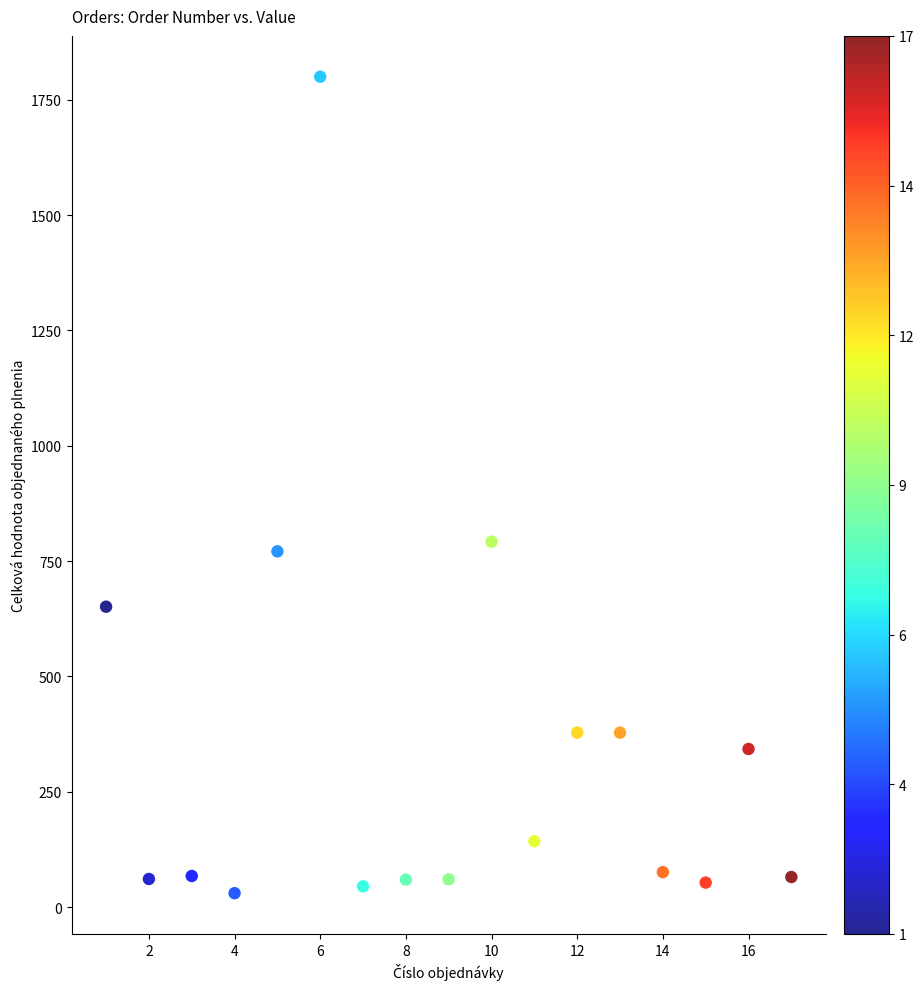

What Y value in the scatter plot is closest to 915?

792.0